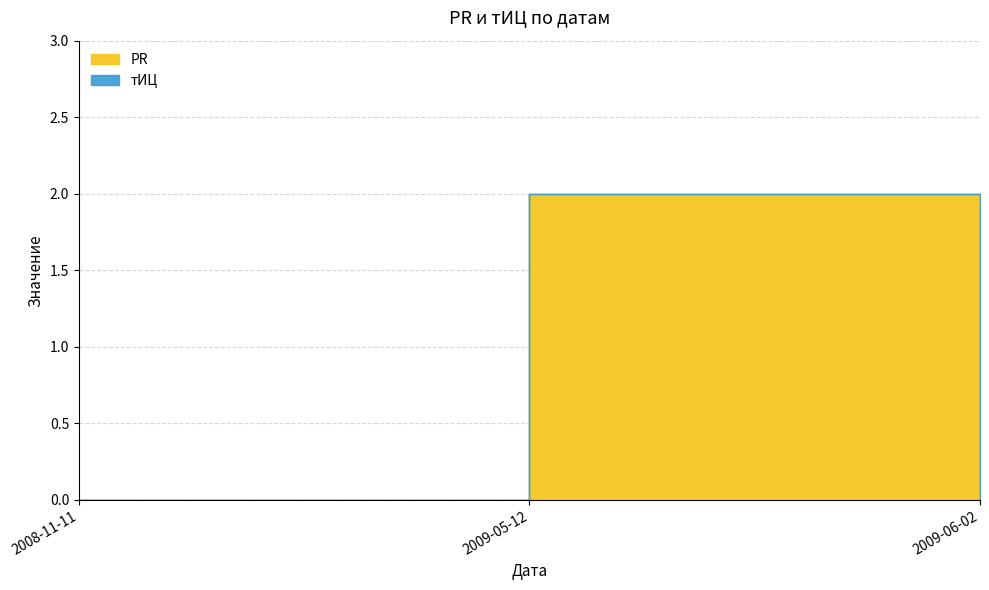

What is the average value of the PR series?

1